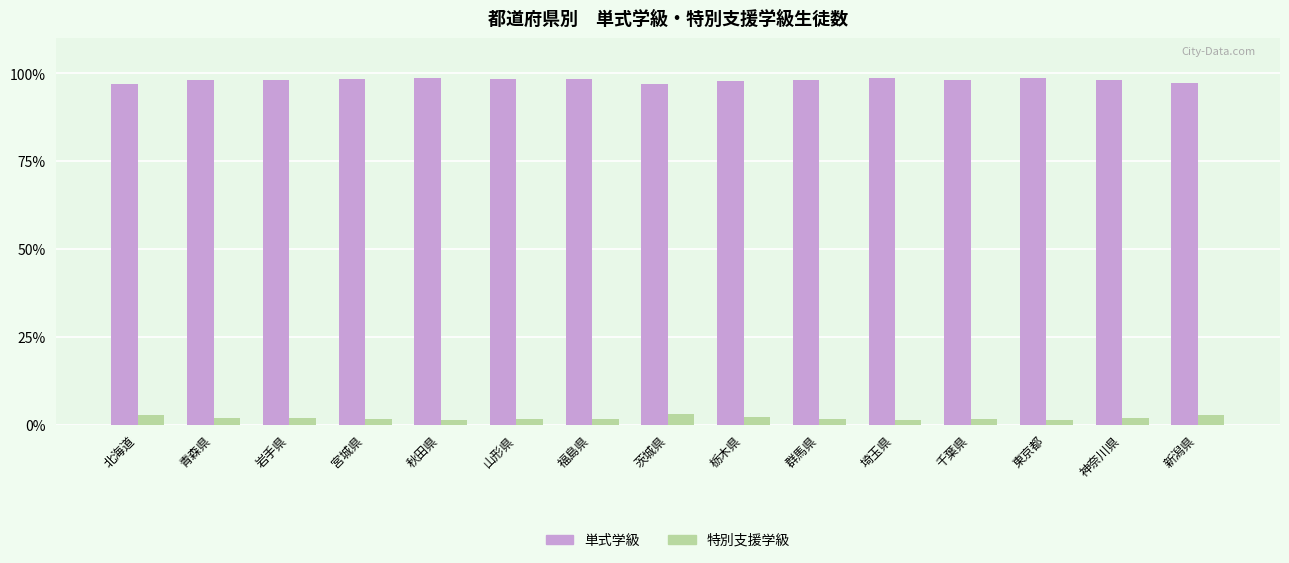

At which label does 単式学級 first exceed 98?

青森県